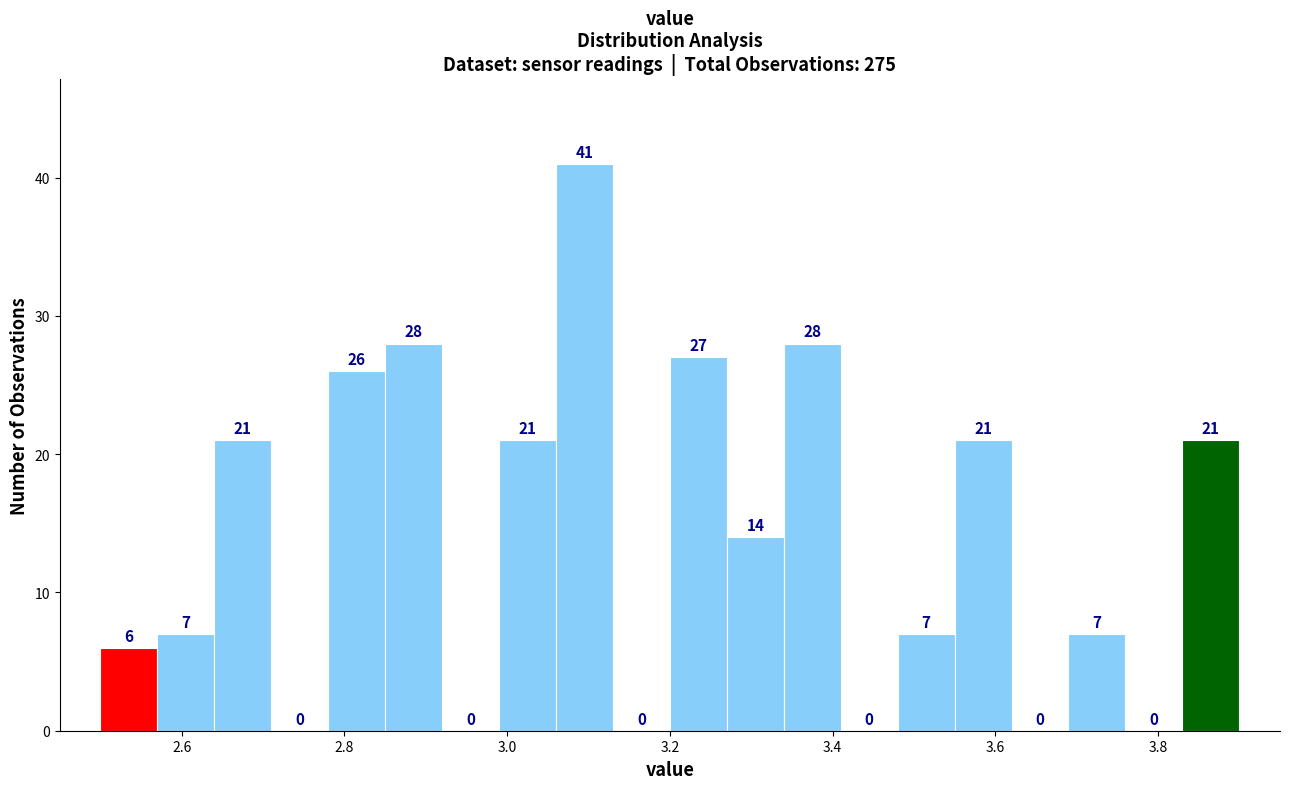

Around what value on the x-axis is the tallest bar? Give the approximate position of its centre, as read against the axis.

3.10